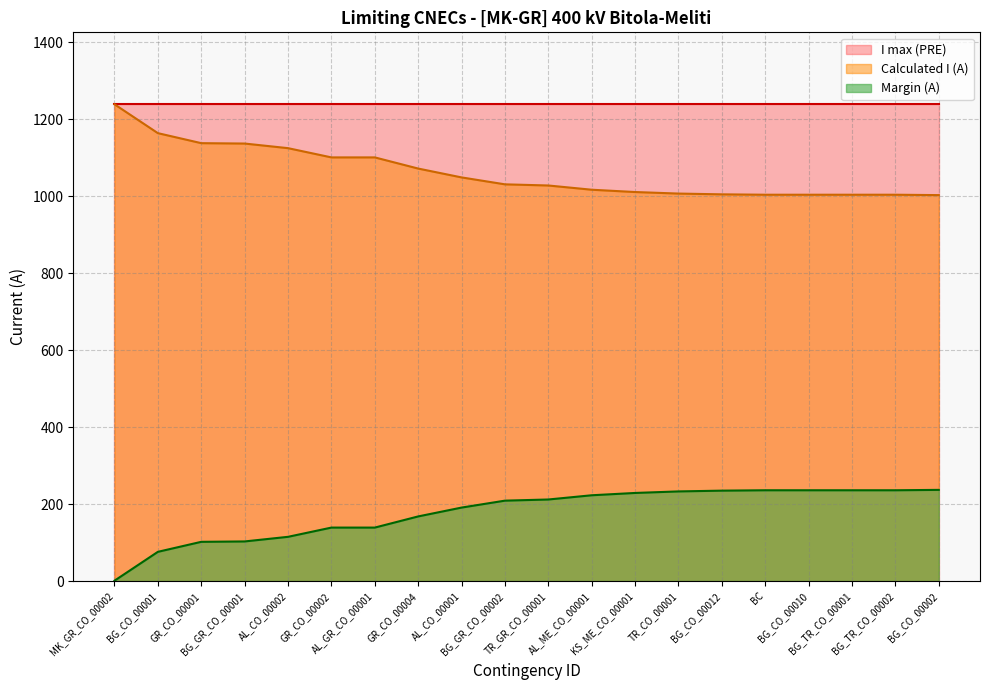

List the series in order of their overall mean, highest first.

I max (PRE), Calculated I (A), Margin (A)